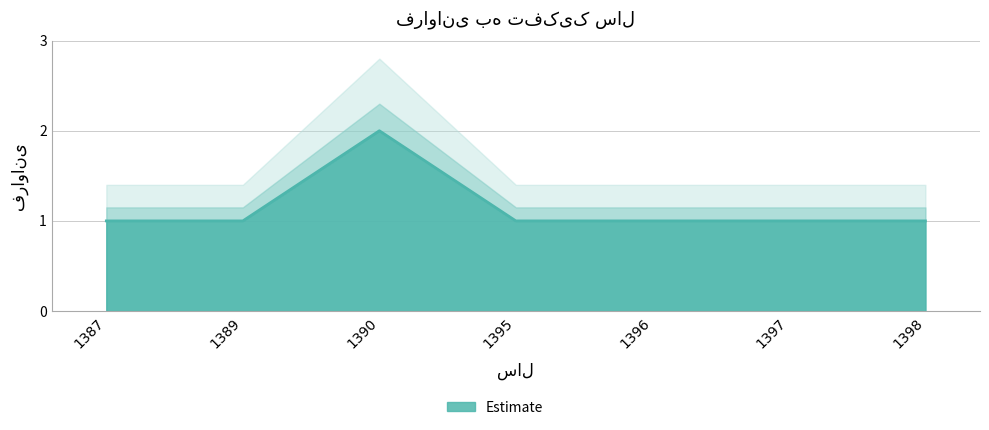

What is the difference between the values at 1395 and 1390?

1